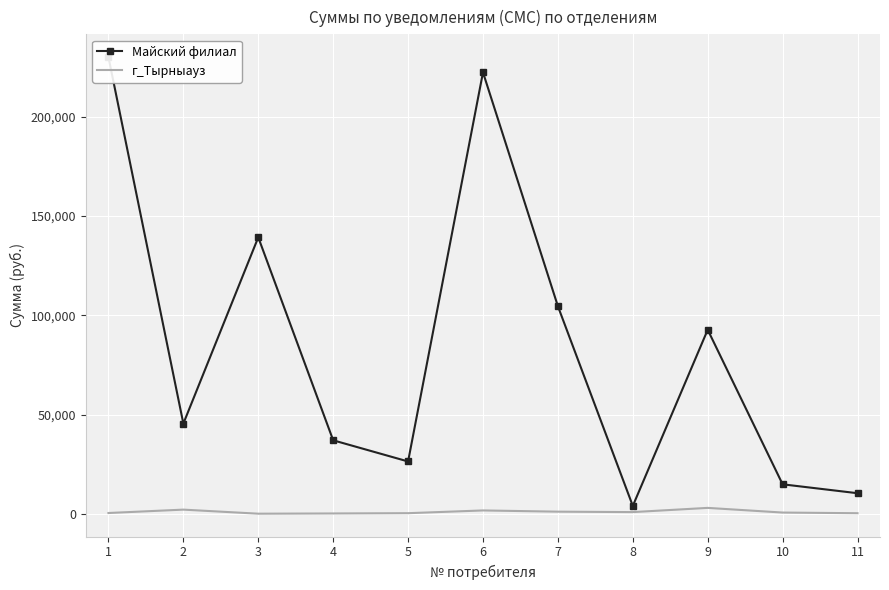

At which category does Майский филиал reach its first local peak?

3